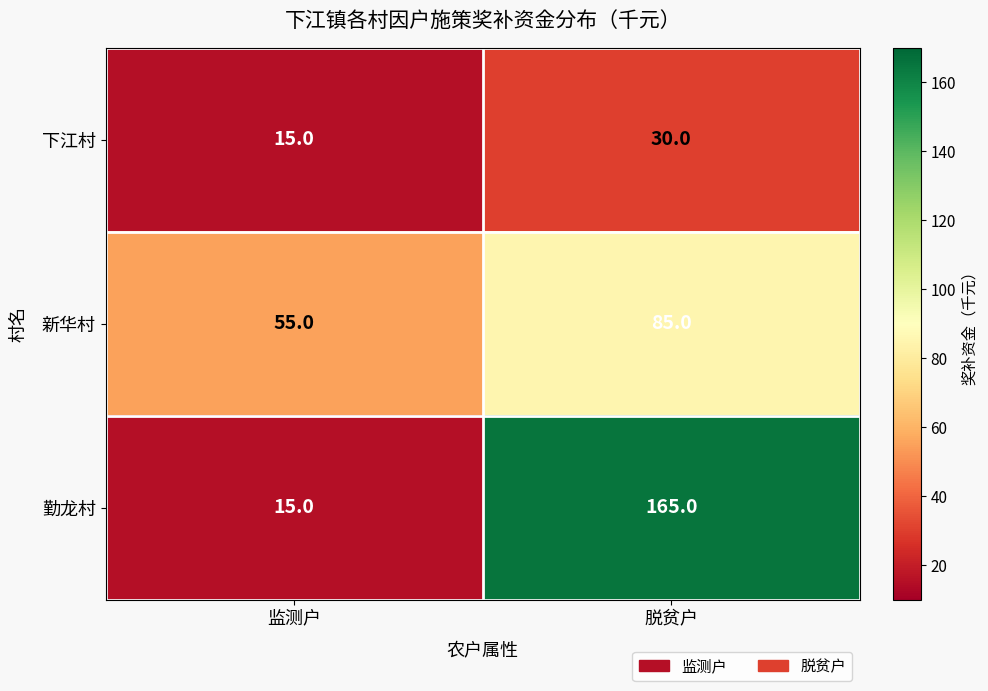

List the series in order of their peak value, lowest first.

下江村, 新华村, 勤龙村